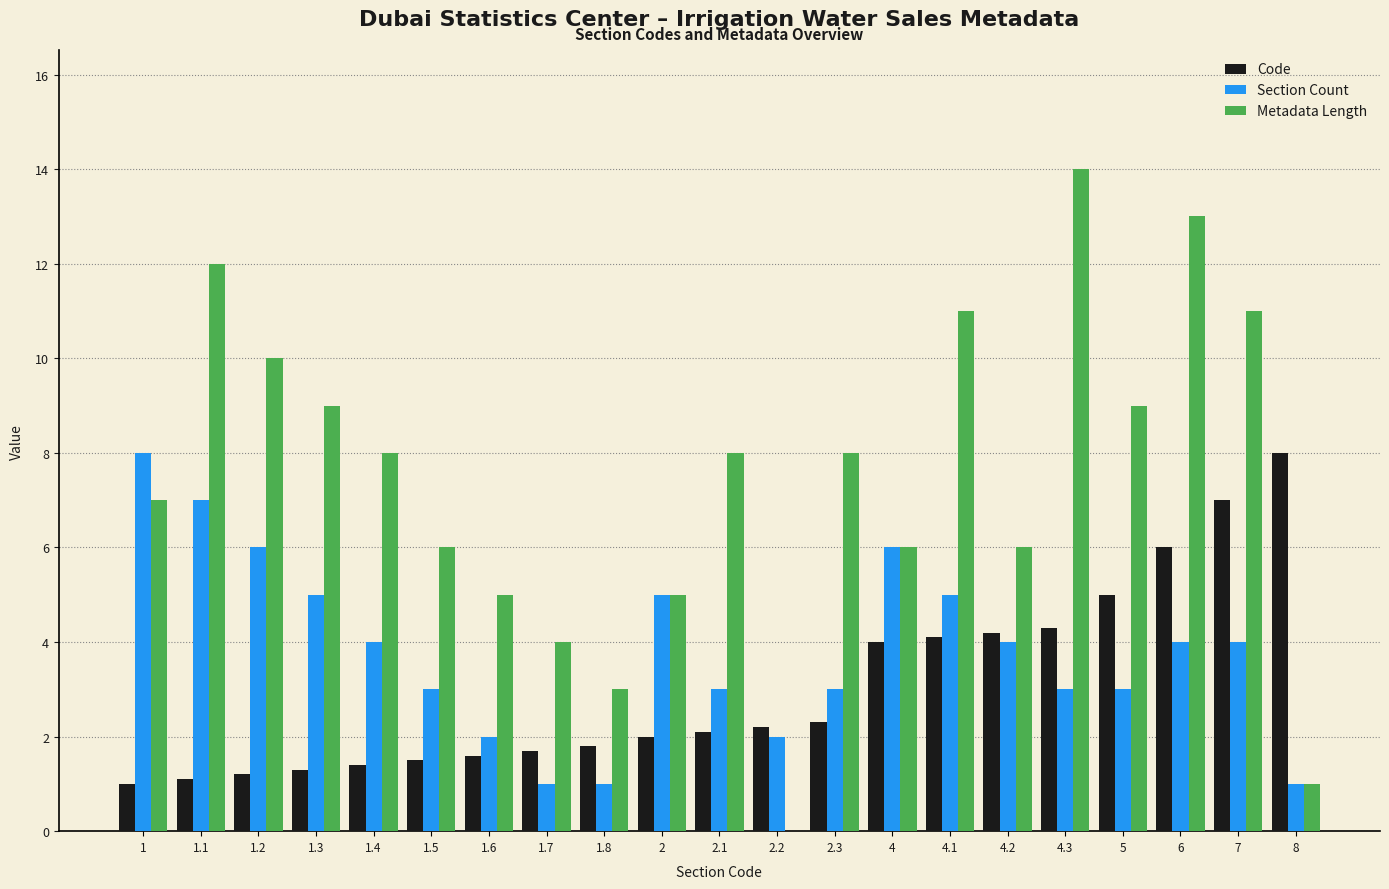

What is the highest value of the Section Count series?

8.0